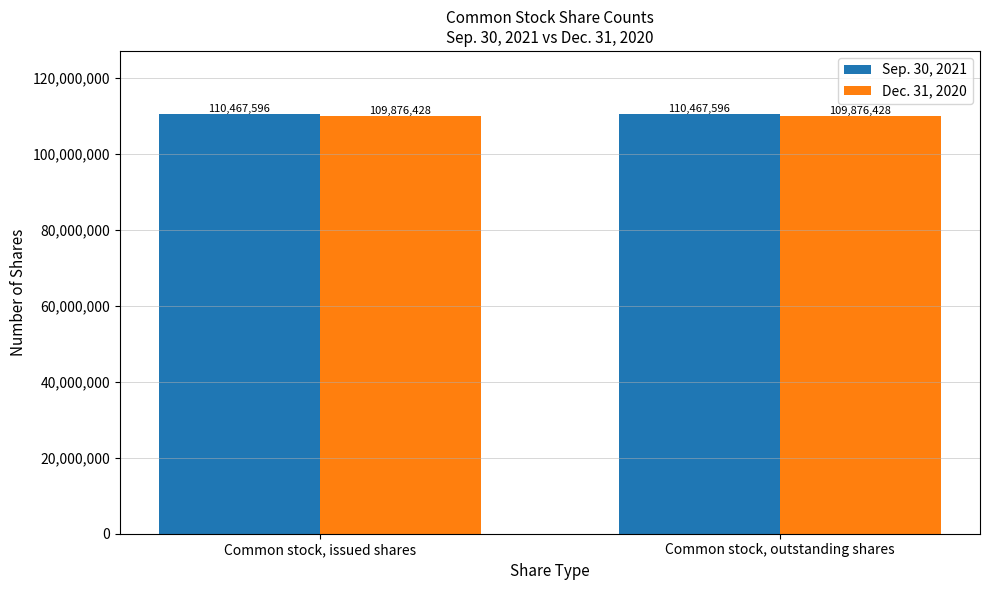

What is the difference between the highest and lowest values at Common stock, issued shares?

591168